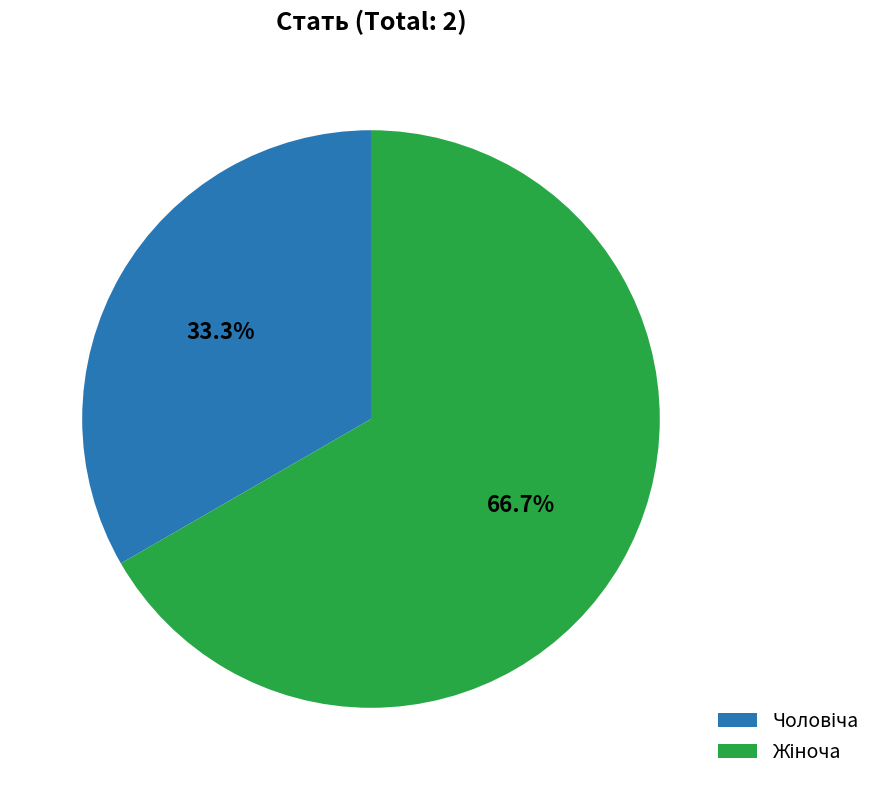

Does any single category account for the majority?

Yes